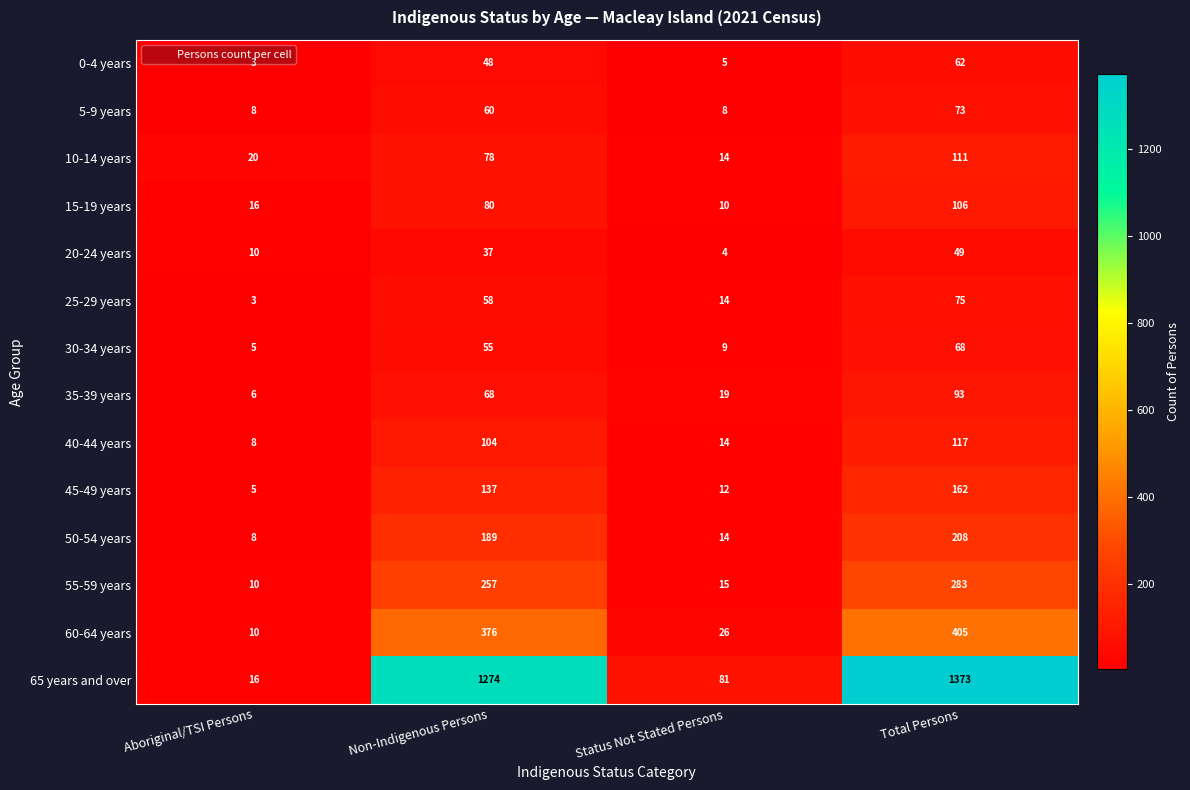

Read the 45-49 years value at Aboriginal/TSI Persons, to the nearest 5.

5